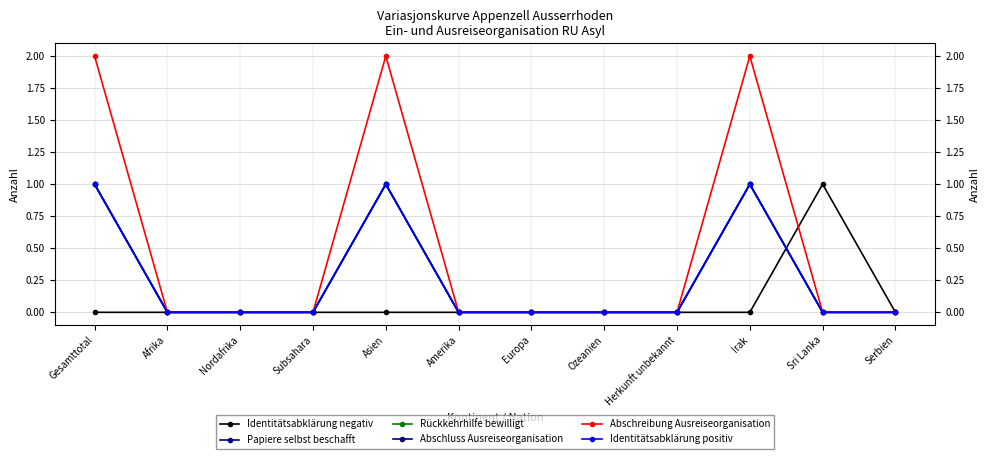

True or false: Abschreibung Ausreiseorganisation has a value of 1 at Ozeanien.

False